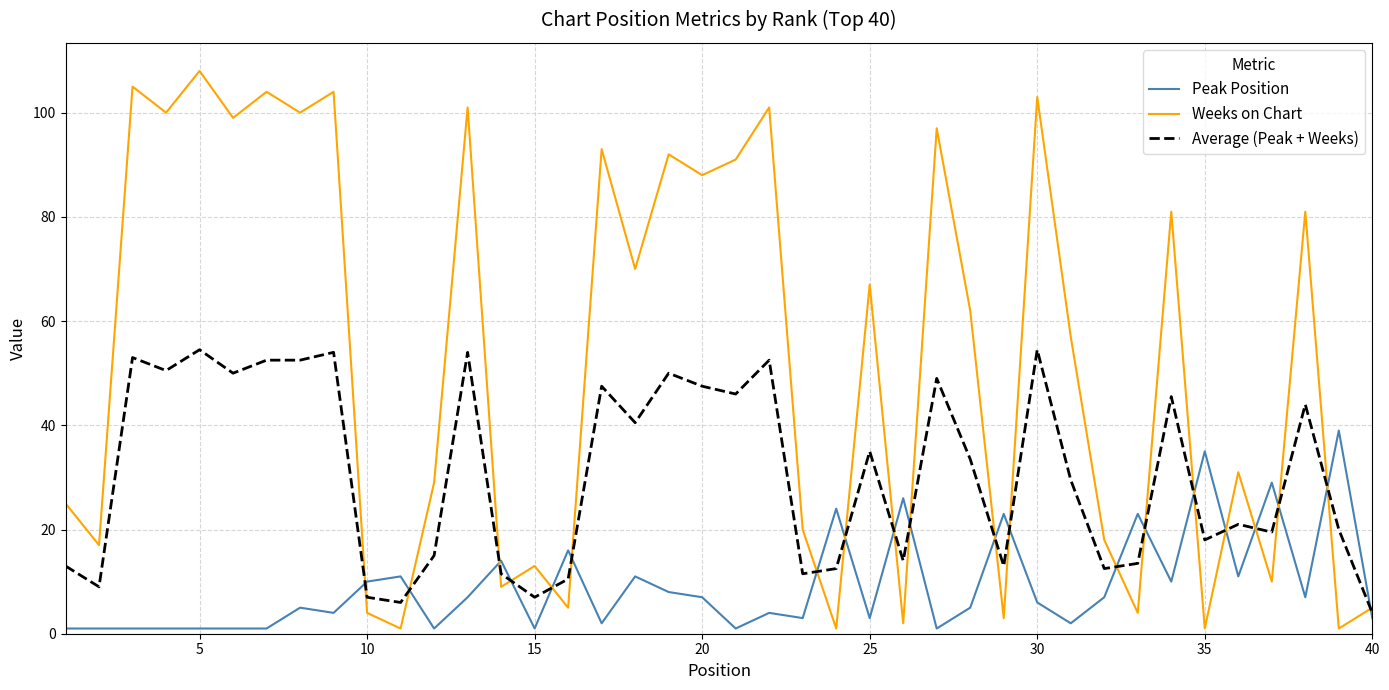

What is the difference between the maximum and second lowest values in the Weeks on Chart series?

107.0